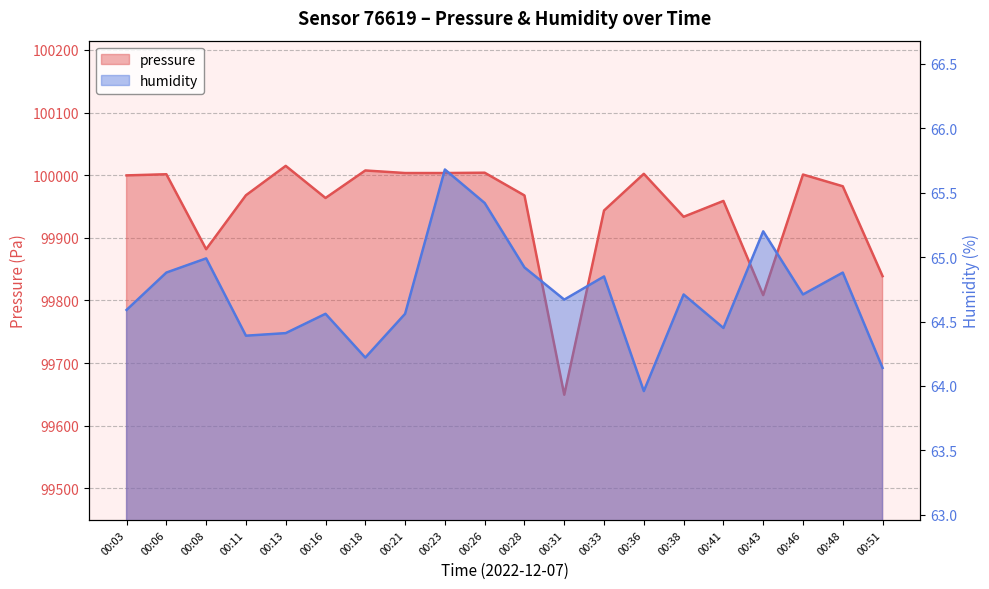

List the series in order of their peak value, lowest first.

humidity, pressure